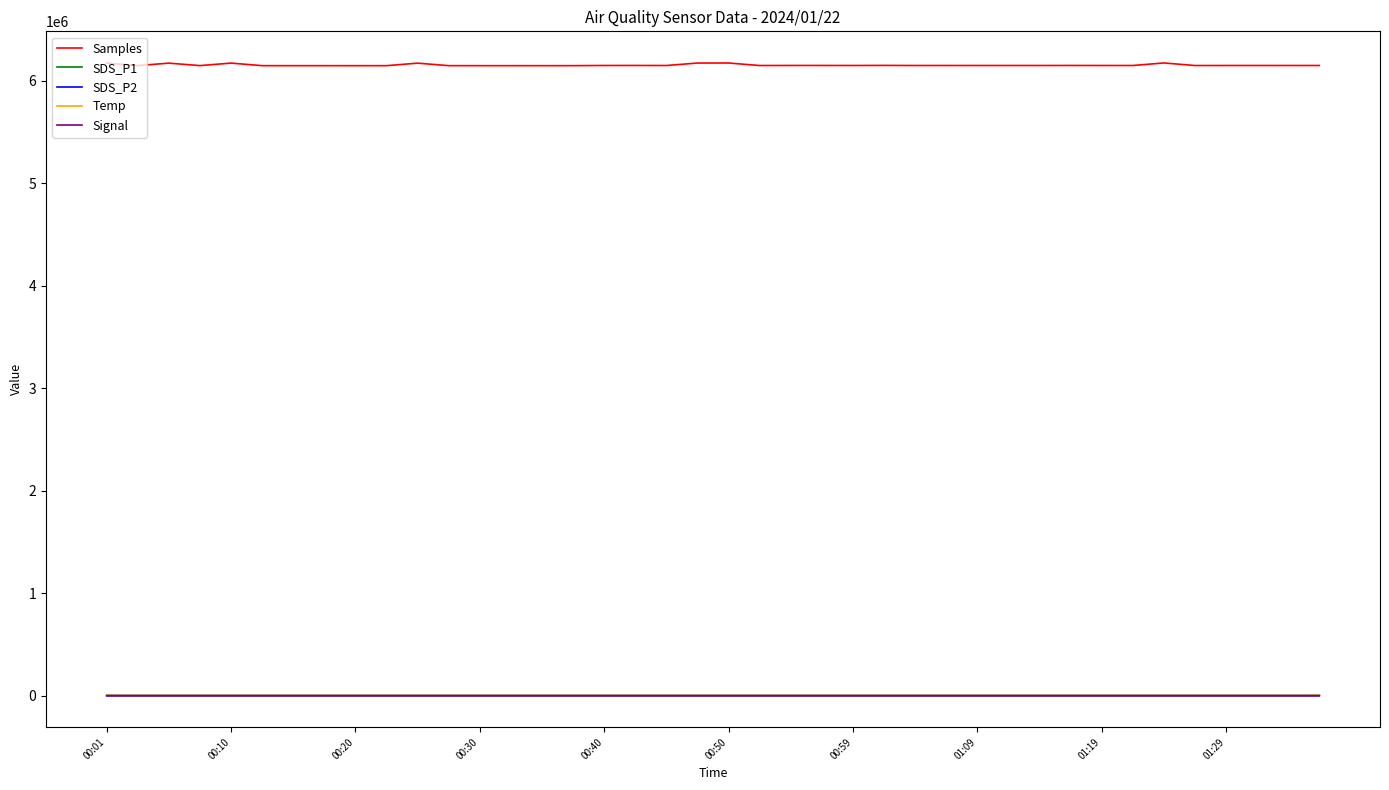

How many intersections are there between Temp and SDS_P1?

9